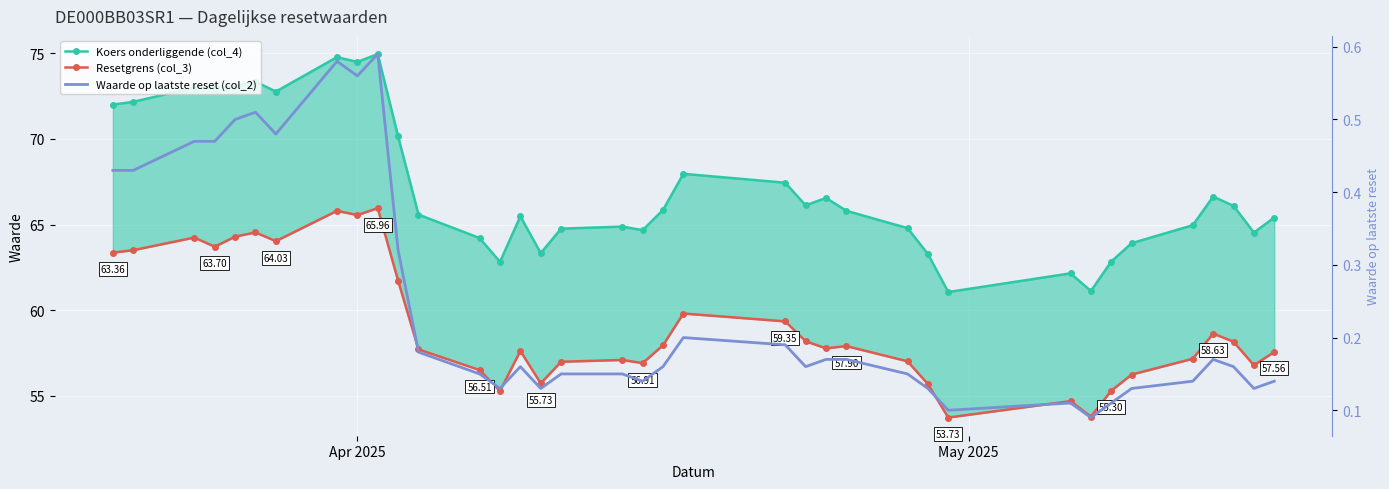

Reading right to left, what are all the values shown in this chart?

Koers onderliggende (col_4): 65.4	64.5	66.1	66.6	65.0	63.9	62.8	61.1	62.1	61.1	63.3	64.8	65.8	66.5	66.1	67.4	68.0	65.8	64.7	64.9	64.8	63.3	65.5	62.8	64.2	65.6	70.1	75.0	74.5	74.8	72.8	73.3	73.1	73.0	73.0	72.2	72.0
Resetgrens (col_3): 57.6	56.8	58.2	58.6	57.2	56.2	55.3	53.8	54.7	53.7	55.7	57.0	57.9	57.8	58.2	59.3	59.8	57.9	56.9	57.1	57.0	55.7	57.6	55.3	56.5	57.7	61.7	66.0	65.6	65.8	64.0	64.5	64.3	63.7	64.2	63.5	63.4
Waarde op laatste reset (col_2): 0.1	0.1	0.2	0.2	0.1	0.1	0.1	0.1	0.1	0.1	0.1	0.1	0.2	0.2	0.2	0.2	0.2	0.2	0.1	0.1	0.1	0.1	0.2	0.1	0.1	0.2	0.3	0.6	0.6	0.6	0.5	0.5	0.5	0.5	0.5	0.4	0.4